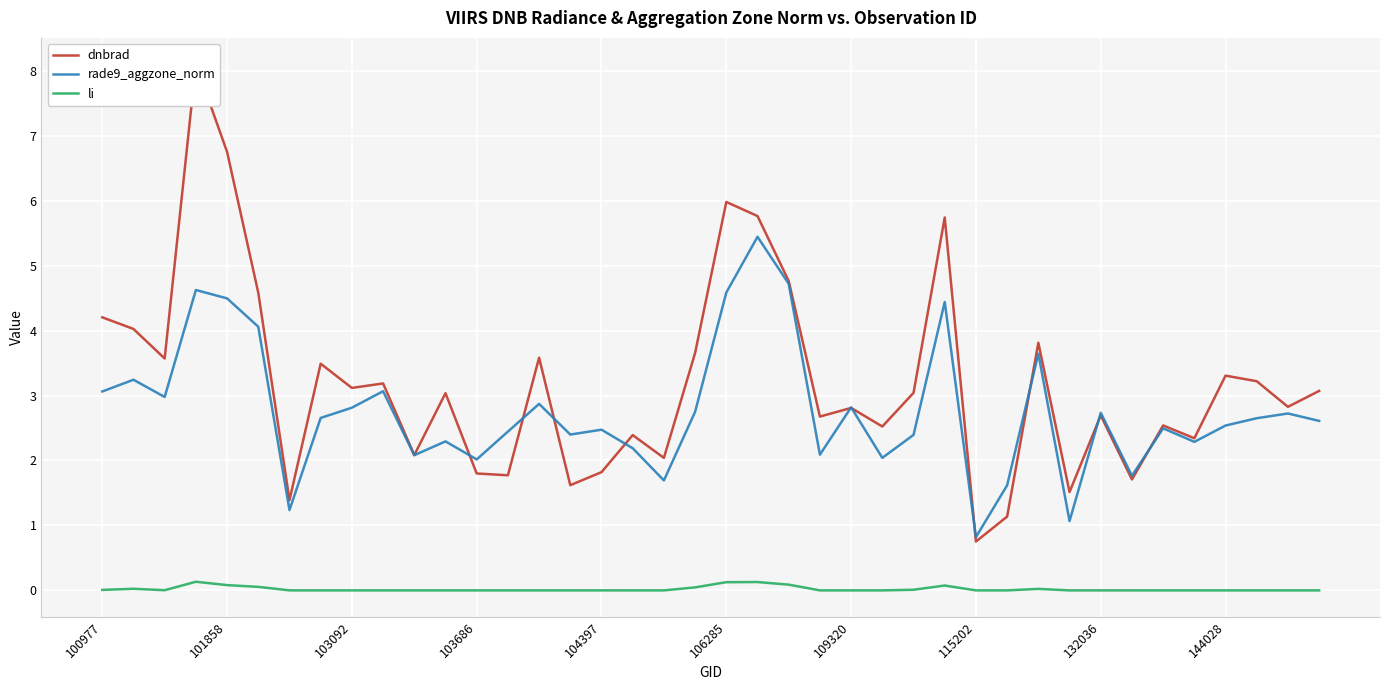

Where does the dnbrad series first go above 3?

100977